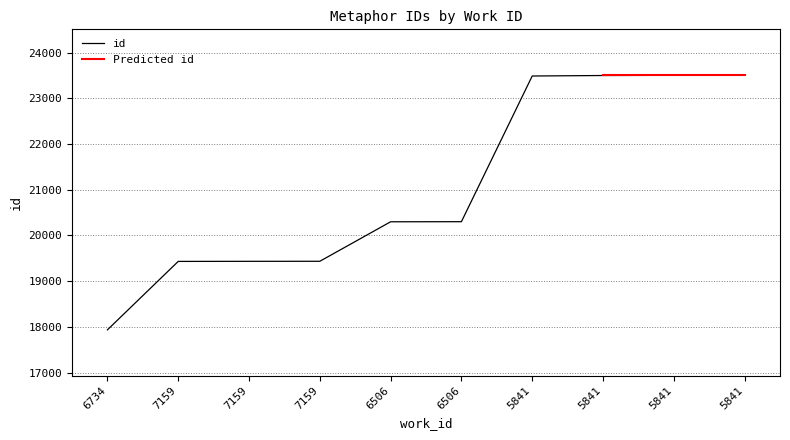

What is the approximate value at 6734, to the nearest 50?

17950